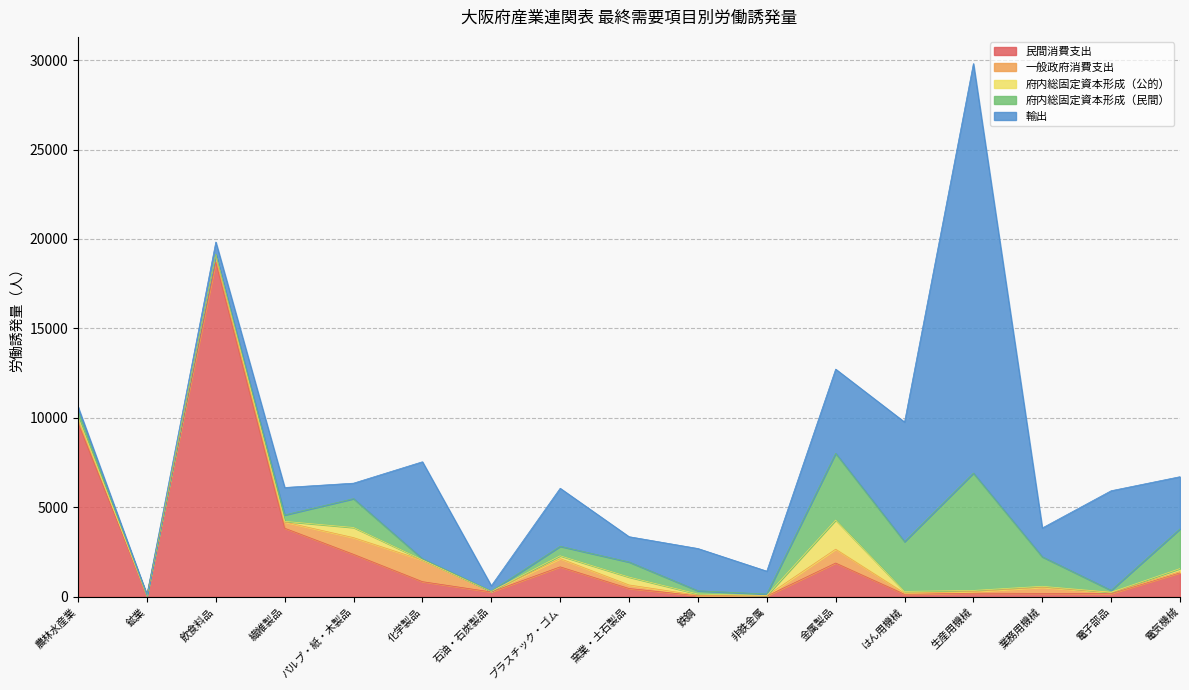

What is the difference between the highest and lowest values at 電子部品?

5553.4